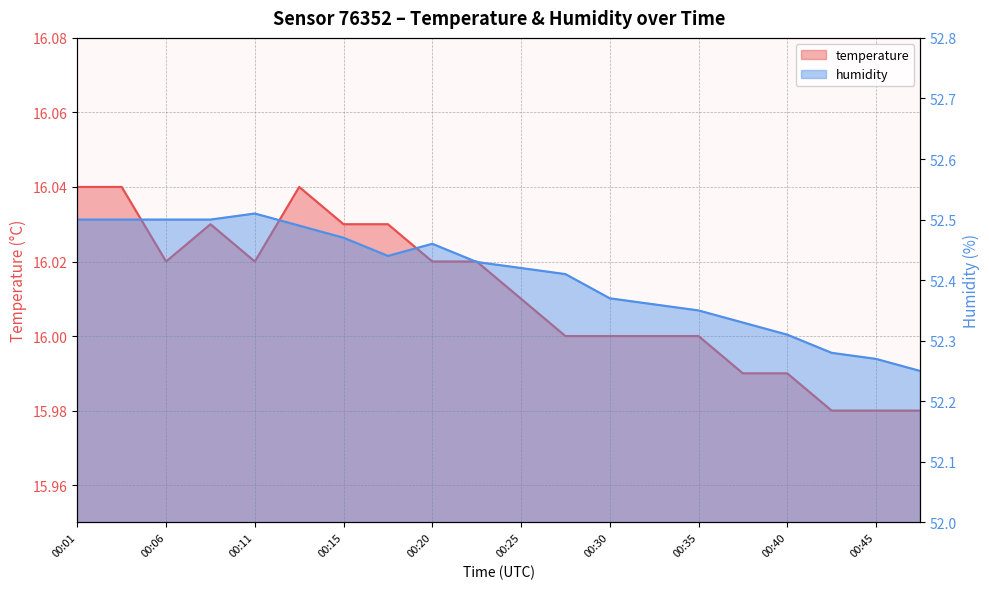

At which label is humidity closest to 52?

00:47